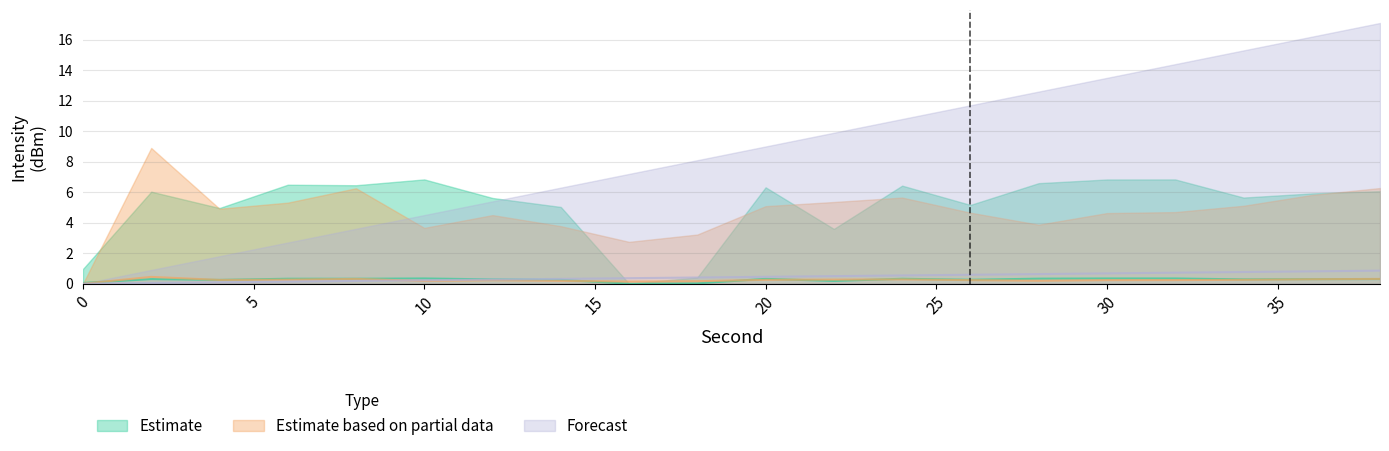

What is the sum of all Forecast values?

8.6